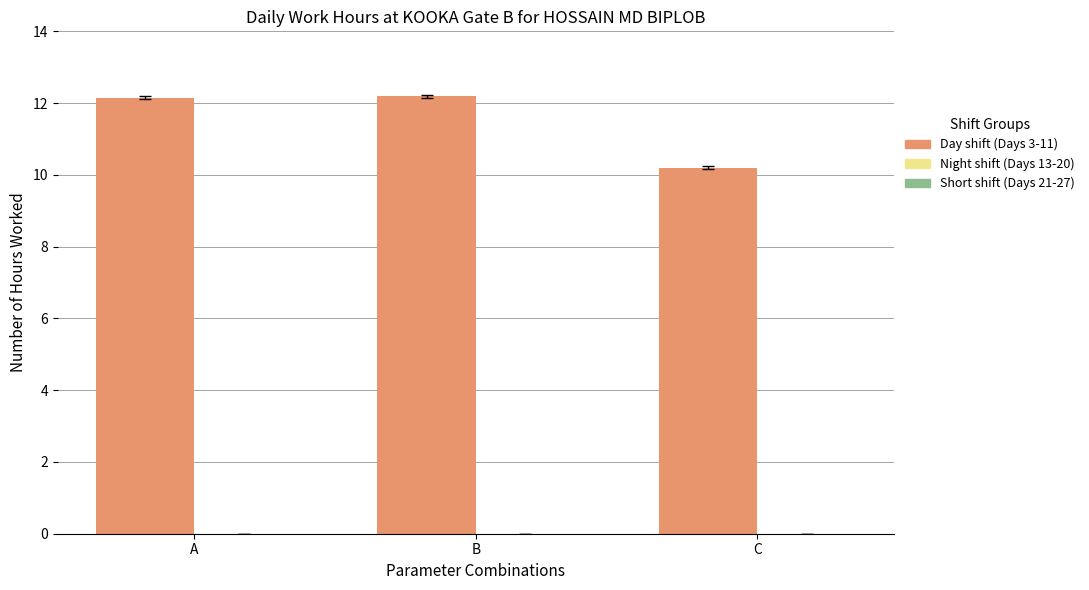

What is the maximum value shown in the chart?

12.2